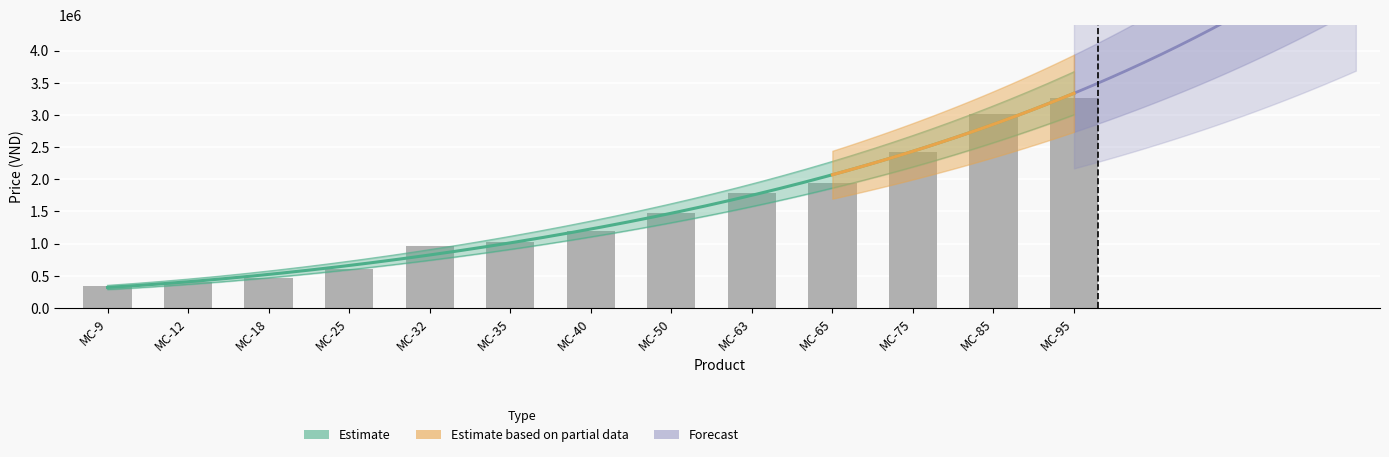

Count the number of categories in the chart.

13